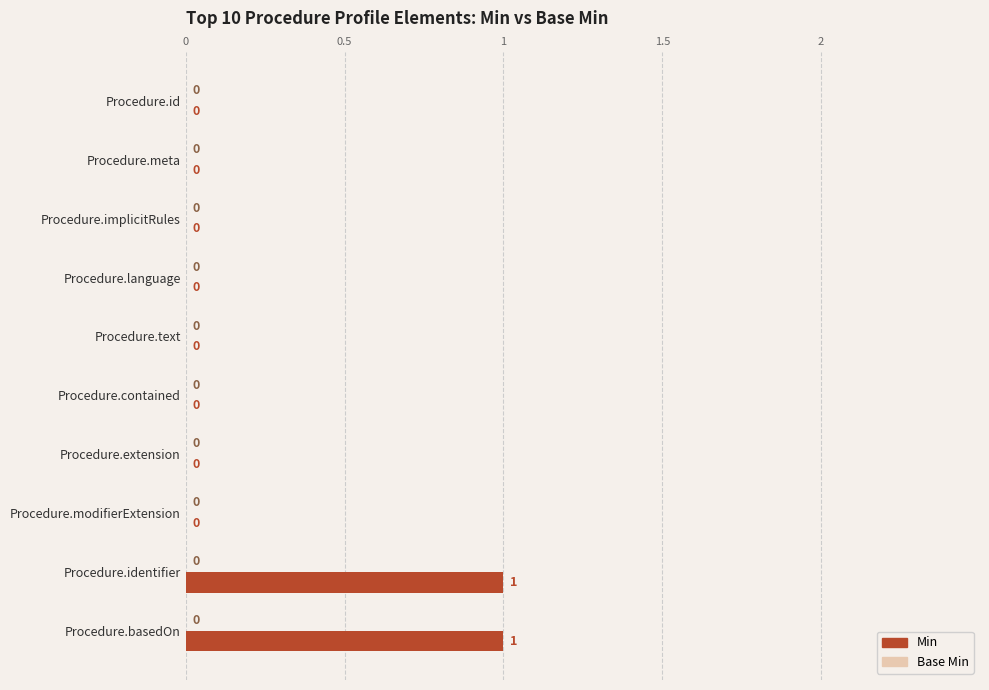

What is the change in value from Procedure.language to Procedure.identifier?

+1